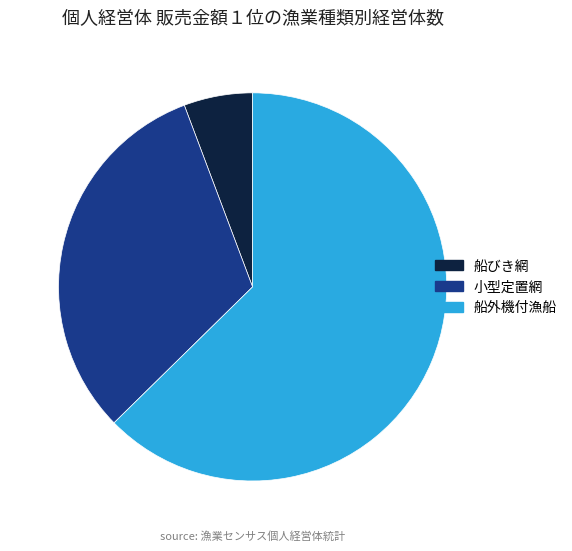

What is the largest slice in the pie chart?

船外機付漁船